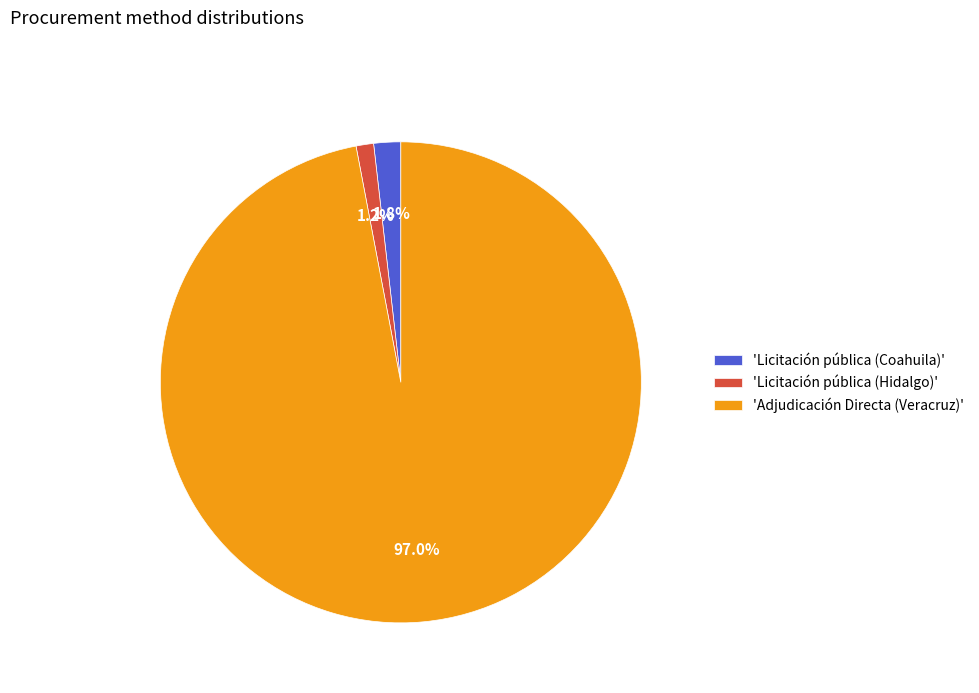

Which category has the biggest portion of the pie?

'Adjudicación Directa (Veracruz)'